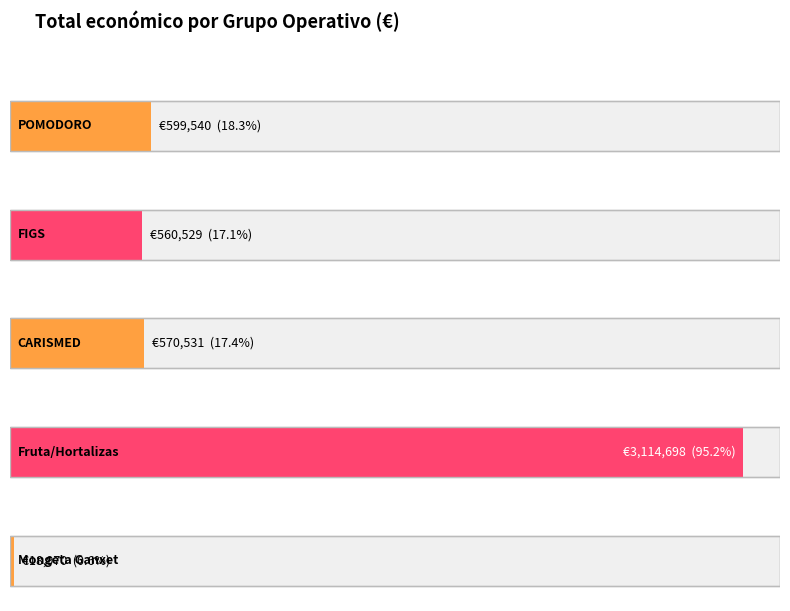

Reading left to right, transcribe all the data shown in this chart.

POMODORO GO=599540	FIGS GO=560529	CARISMED GO=570531	Fruta y Hortalizas GO=3114698	Mongeta Ganxet GO=18970